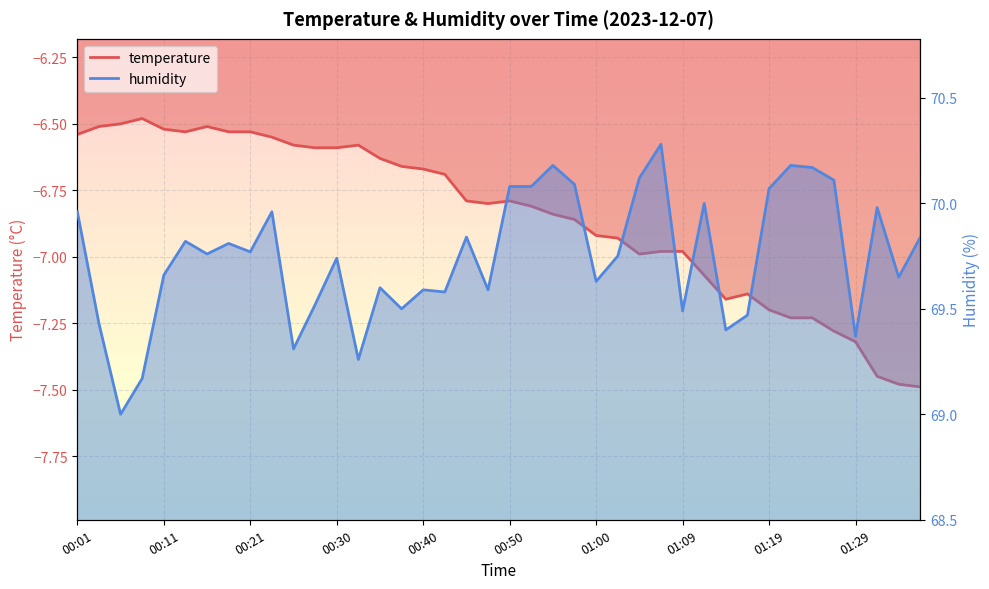

Is it true that humidity equals 70.0 at 01:12?

True